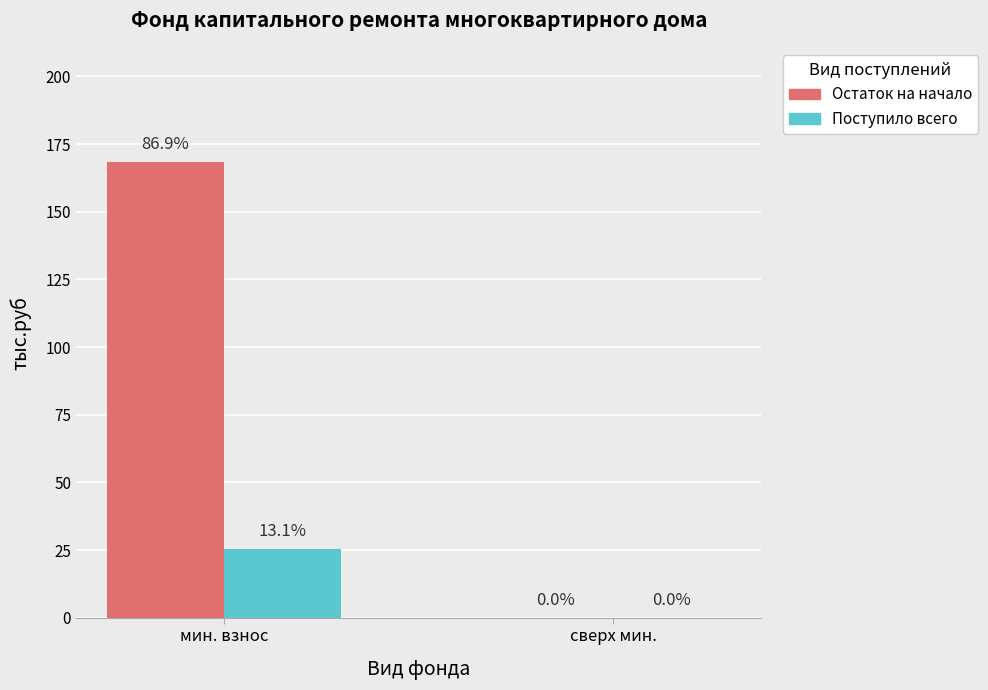

Between мин. взнос and сверх мин., which series saw the biggest shift?

Остаток на начало